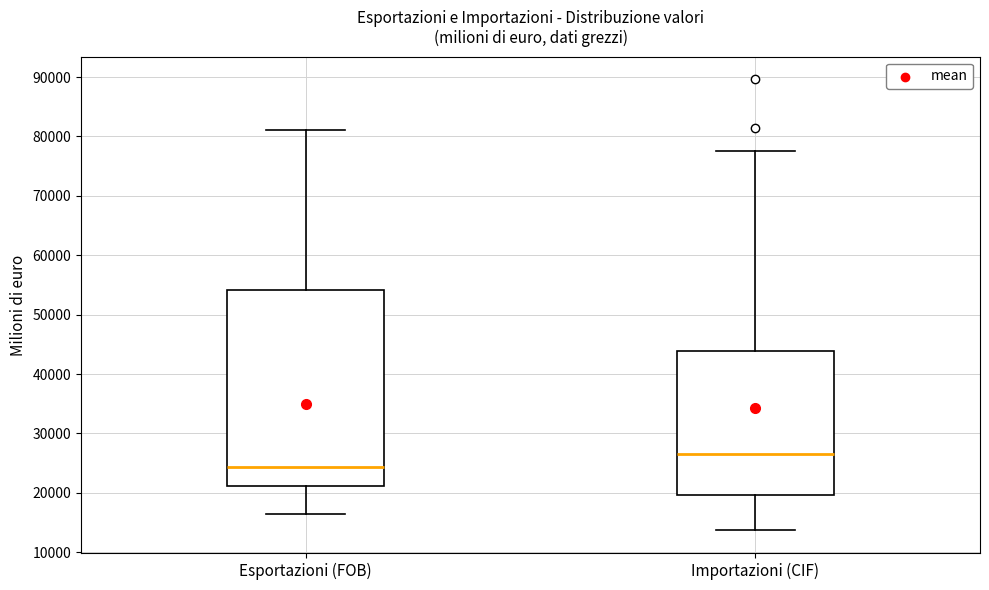

Which box's median line is the highest?

Importazioni (CIF)